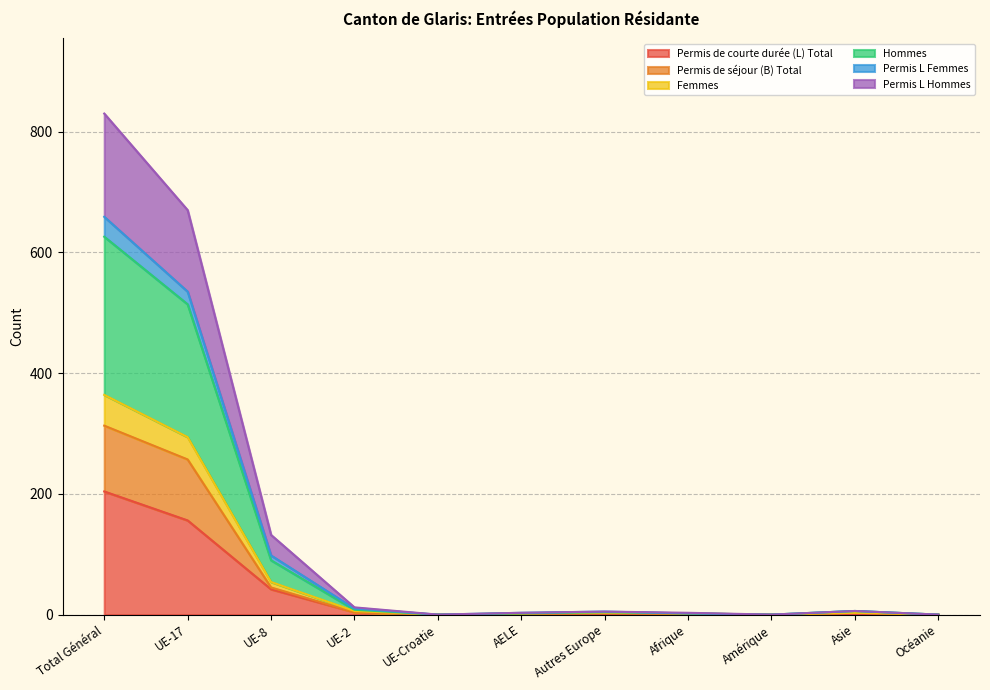

True or false: Permis de séjour (B) Total has more than 1 points higher than both neighbors.

True